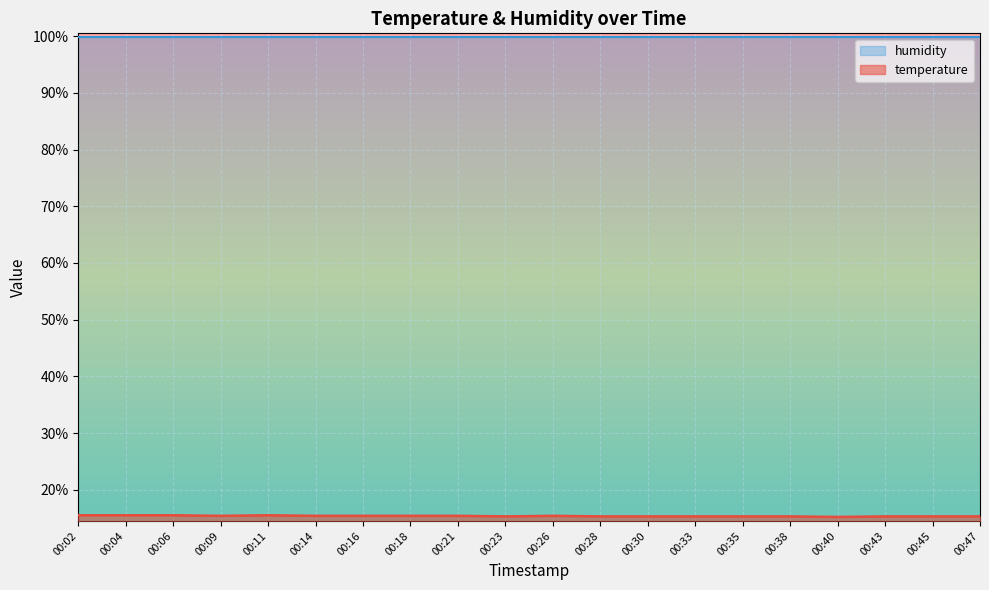

How many series are shown in this chart?

2